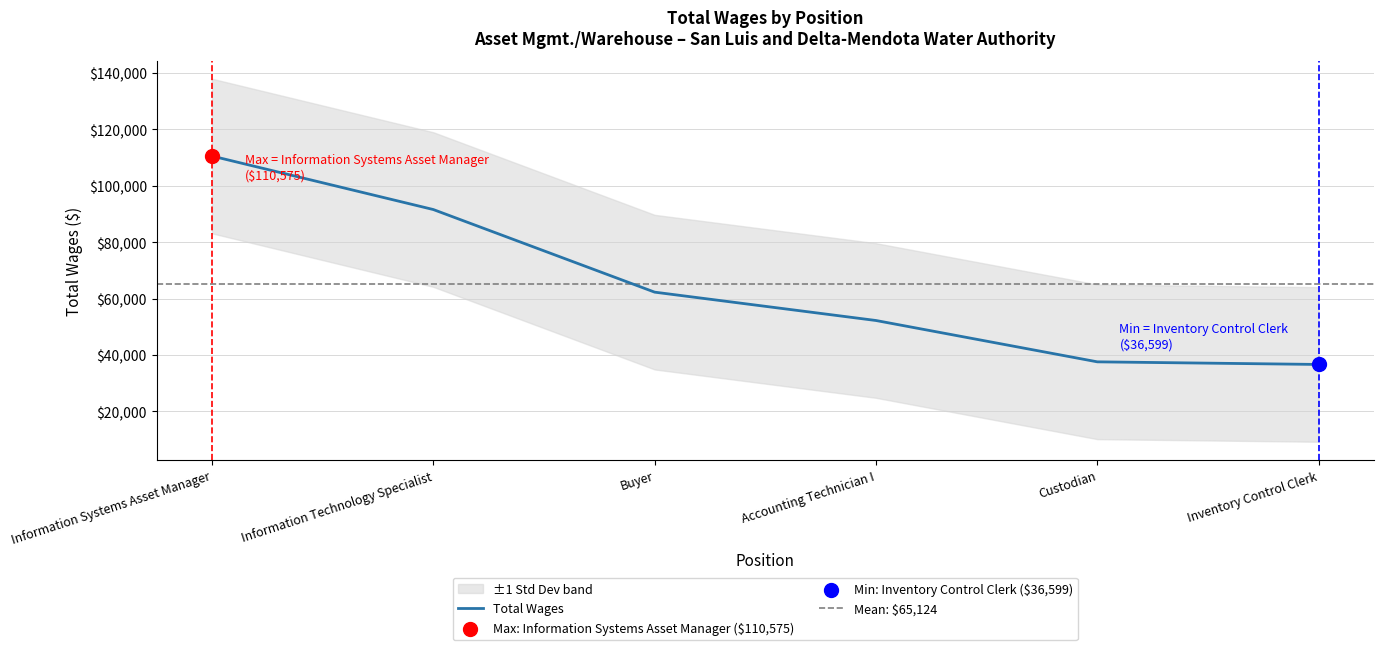

Between Information Technology Specialist and Inventory Control Clerk, which is larger?

Information Technology Specialist